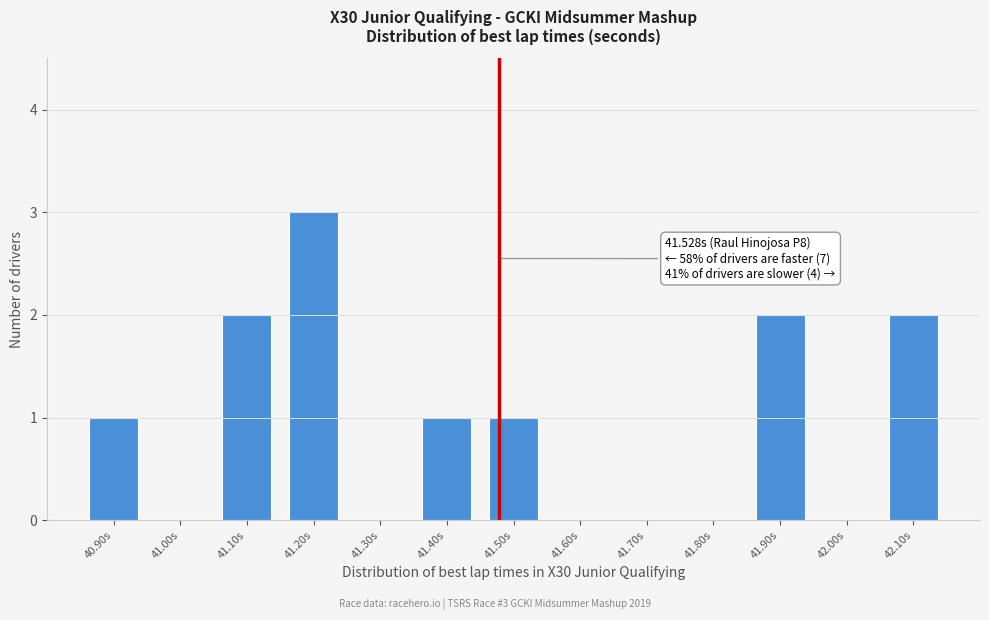

Reading right to left, extract all data points from this chart.

42.10s=2	42.00s=0	41.90s=2	41.80s=0	41.70s=0	41.60s=0	41.50s=1	41.40s=1	41.30s=0	41.20s=3	41.10s=2	41.00s=0	40.90s=1